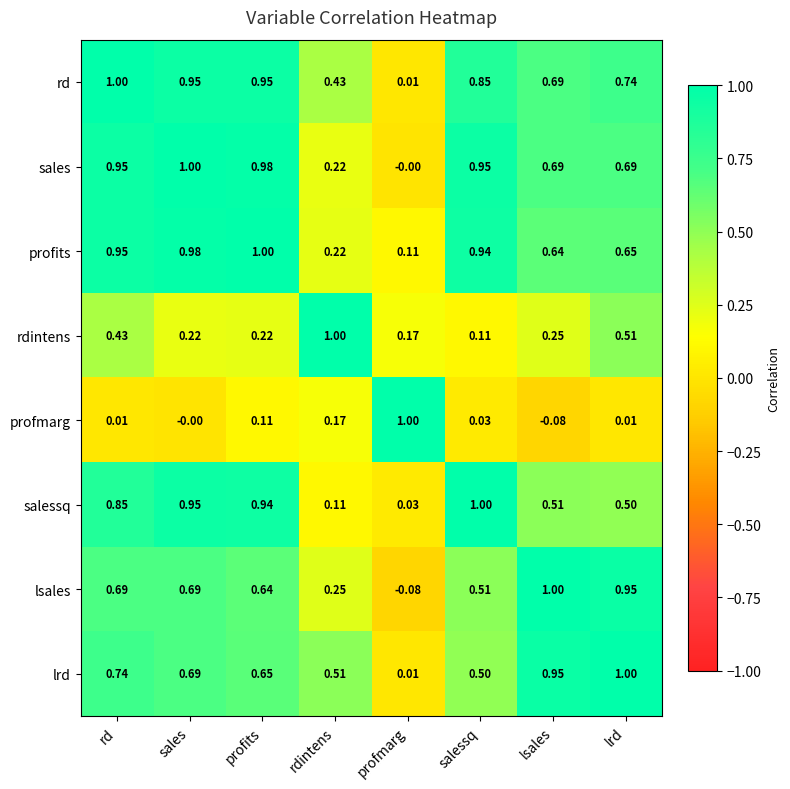

Rank the categories by profits value from highest to lowest.

profits, sales, rd, salessq, lrd, lsales, rdintens, profmarg